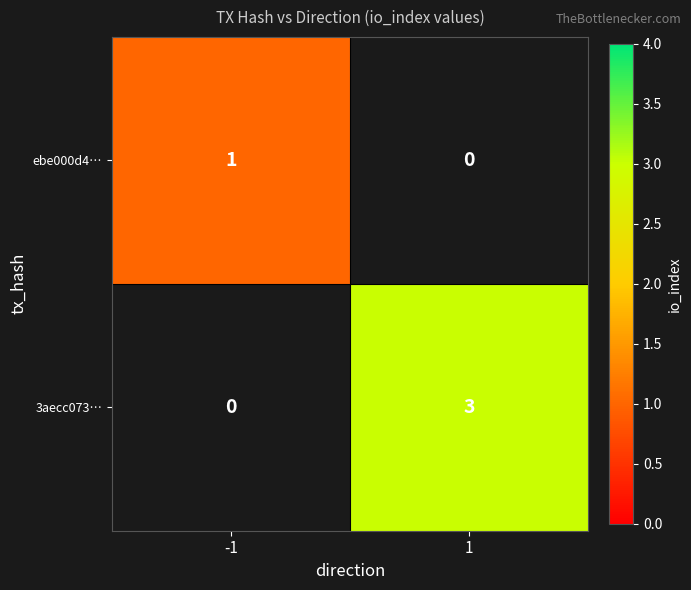

The ebe000d4… series shows 2 at -1. True or false?

False